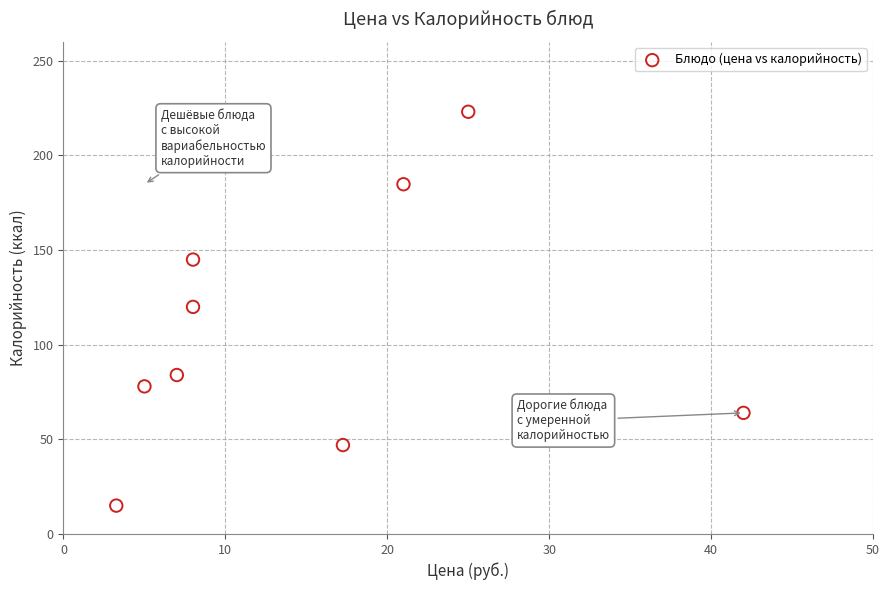

What is the range of Y values (max minus min)?

208.1